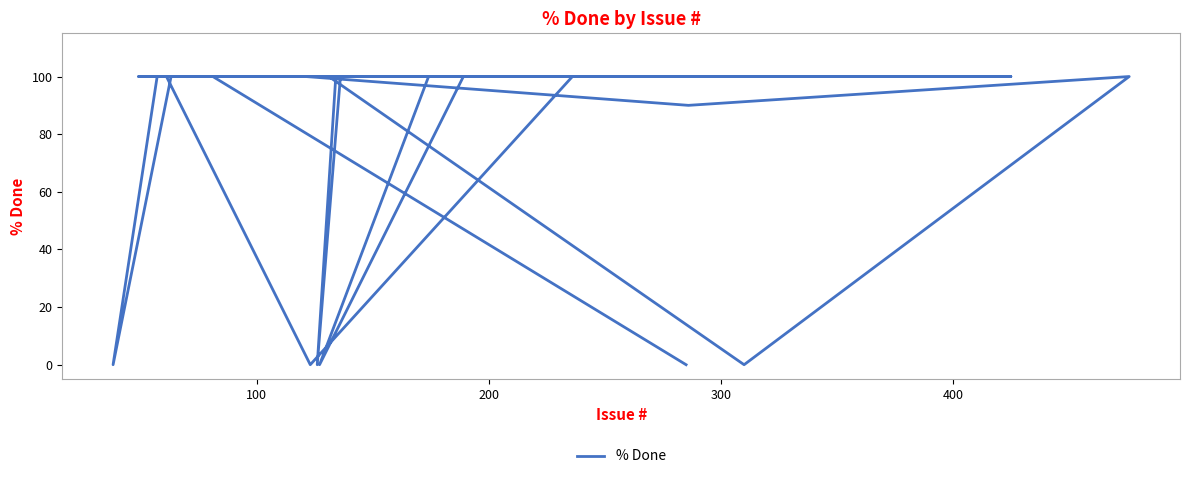

Reading left to right, what are all the values shown in this chart?

100	100	0	100	100	0	100	100	100	100	100	100	100	0	100	90	100	100	100	100	100	100	100	100	100	100	100	100	0	100	100	100	100	100	100	0	100	100	100	0